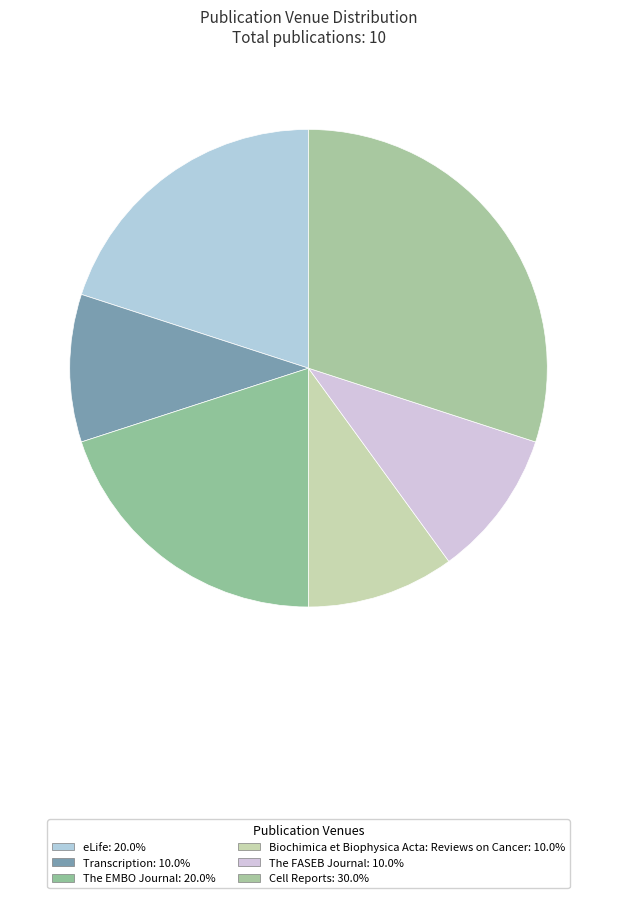

The Biochimica et Biophysica Acta: Reviews on Cancer slice represents 20% of the pie. True or false?

False